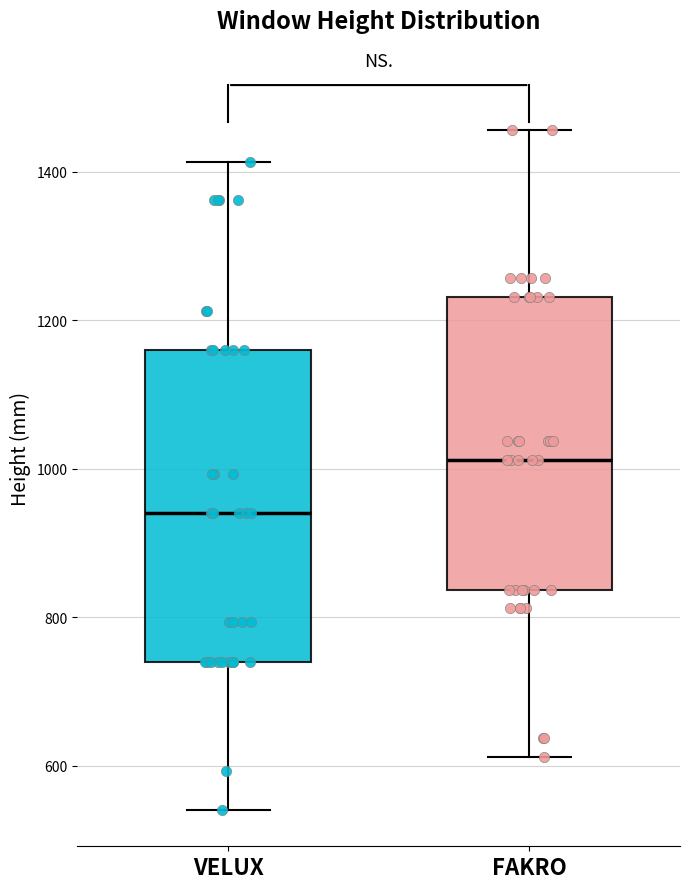

Where does the median line of the box for FAKRO sit on the y-axis? The values are not printed on the chart, so give them approximately, as read against the axis.

1020